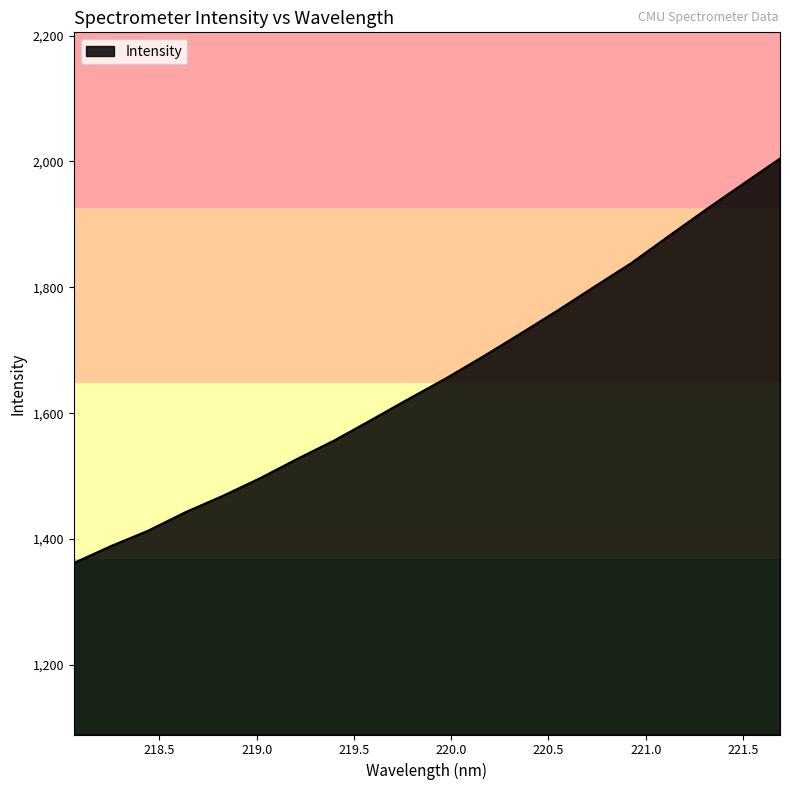

What is the smallest value displayed?

1362.0